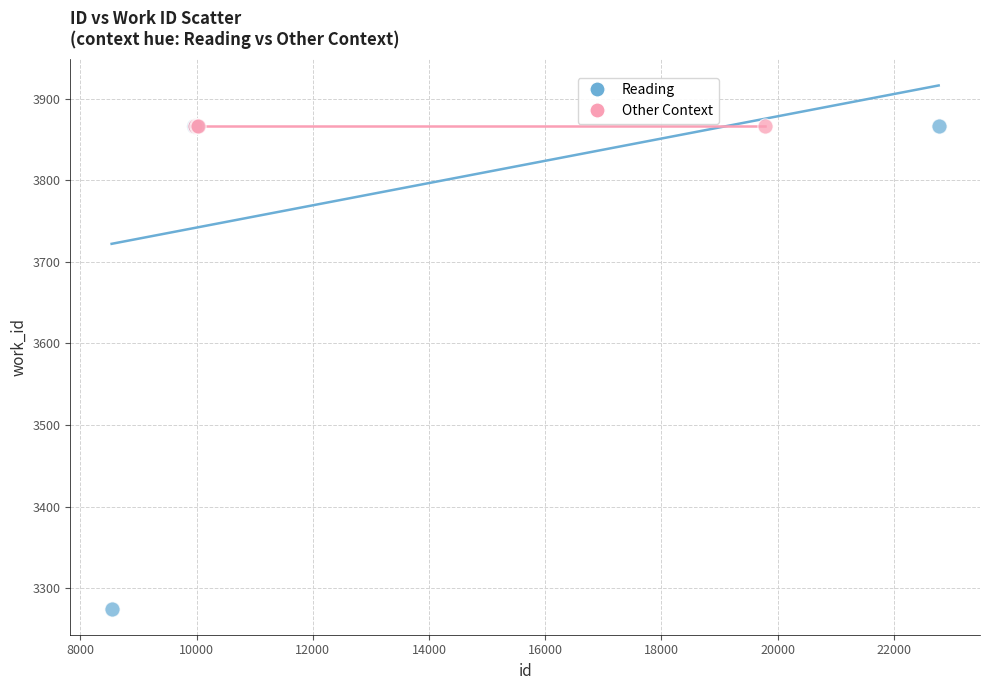

Which series contains the lowest Y value?

Reading